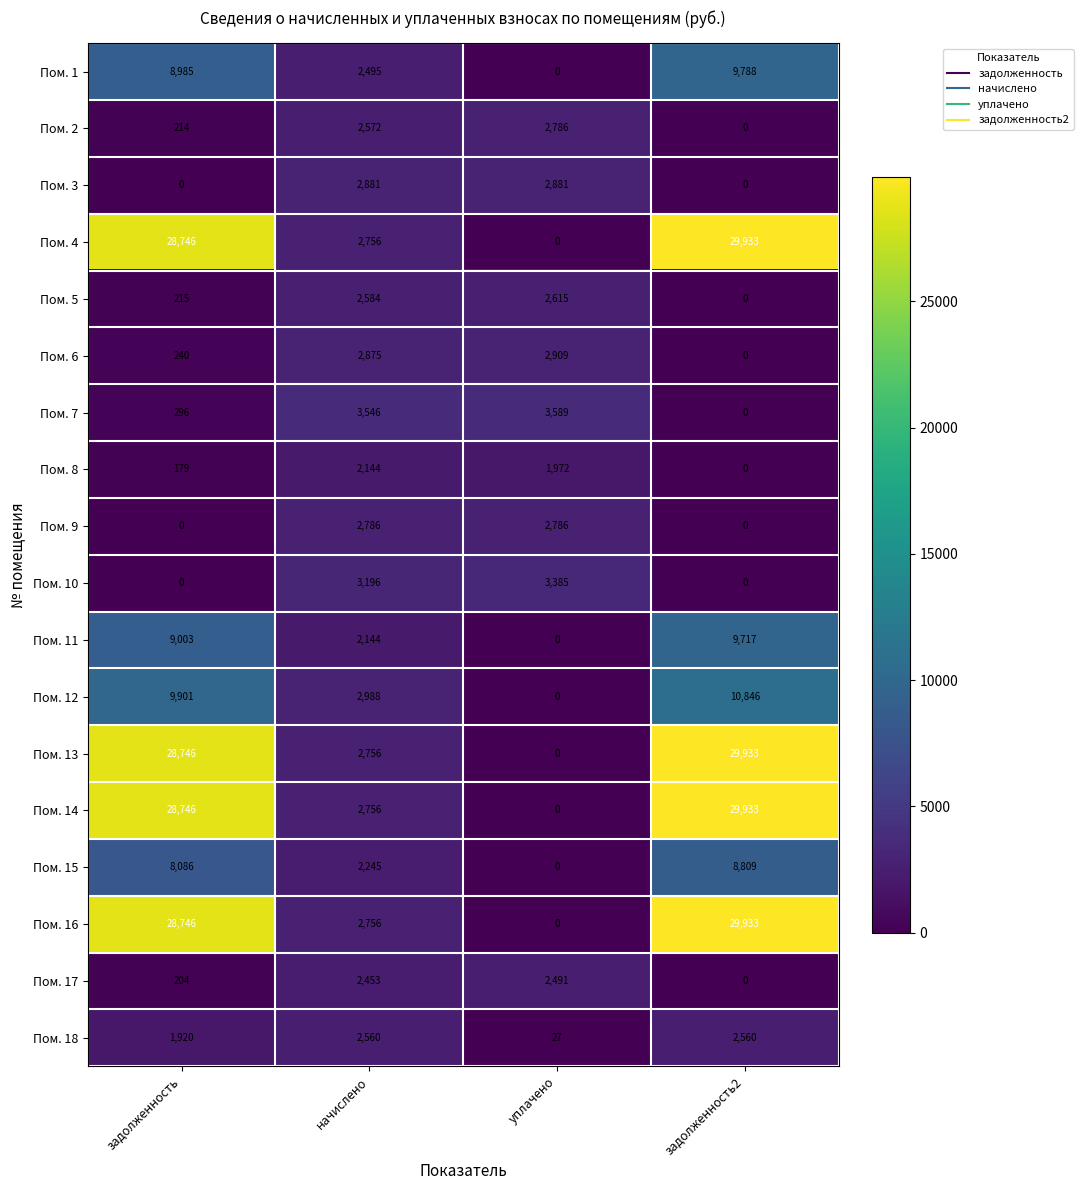

How many data points in Пом. 14 are less than 28746?

2